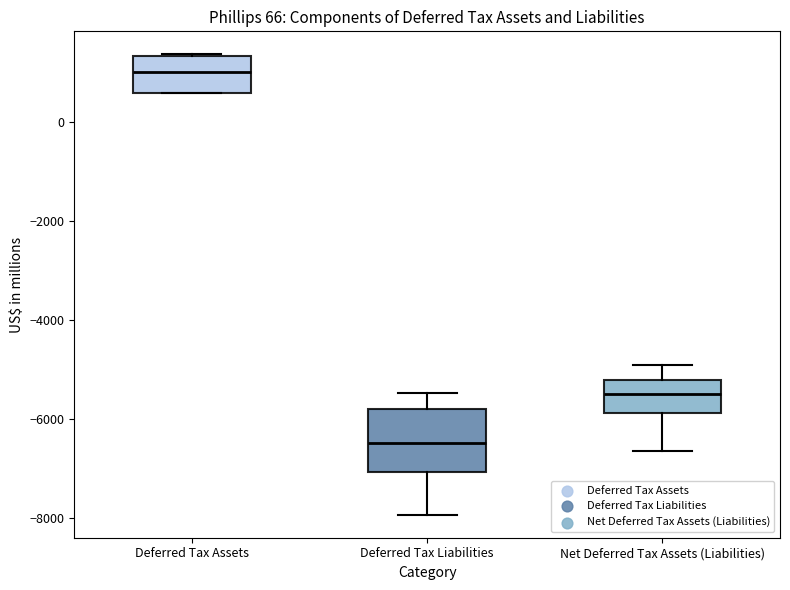

Reading left to right, transcribe this box plot: for each box, give where its median line is, the range the box spans, and where its two whiskers end, as read against the y-axis. The values are not printed on the chart, so give them approximately, as read against the axis.

Deferred Tax Assets: median 1000, box 600 to 1400, whiskers 600 to 1400
Deferred Tax Liabilities: median -6400, box -7000 to -5800, whiskers -8000 to -5400
Net Deferred Tax Assets (Liabilities): median -5600, box -5800 to -5200, whiskers -6600 to -5000